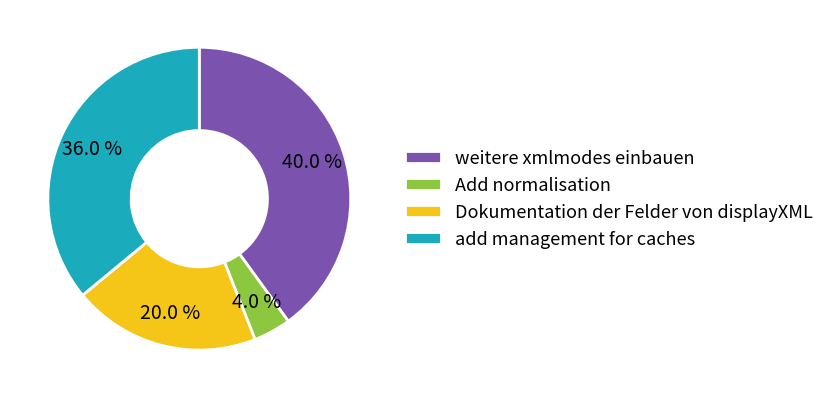

Between add management for caches and weitere xmlmodes einbauen, which is larger?

weitere xmlmodes einbauen